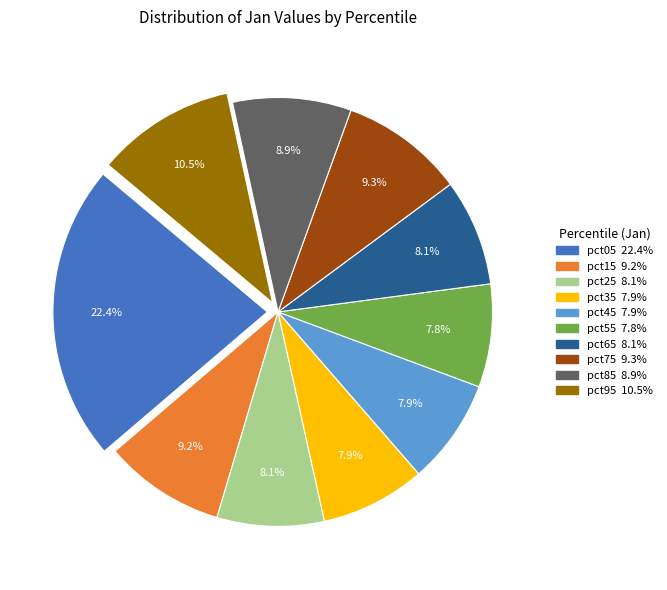

Is it true that pct25 is 8% of the pie?

True